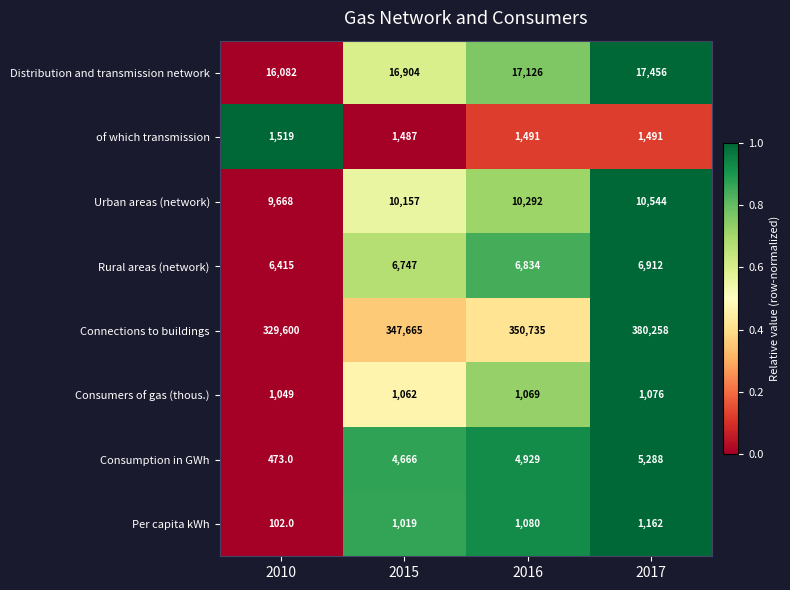

At which label does Rural areas (network) reach its minimum?

2010